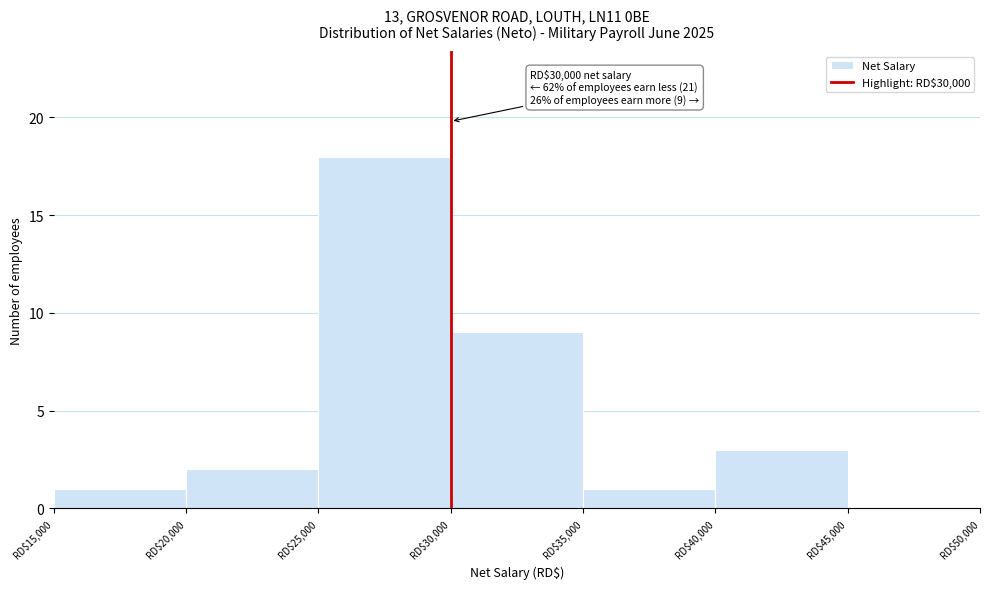

Which range on the x-axis has the tallest bar?

25000 to 30000